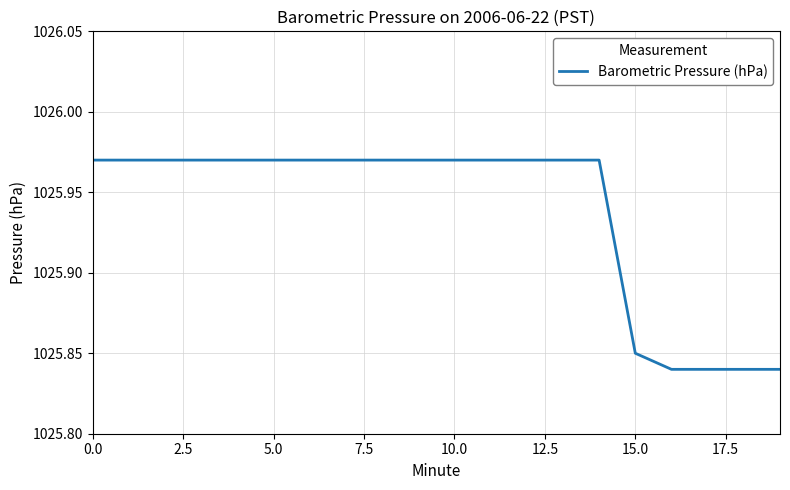

Approximately how many times larger is the value at 5.0 compared to 15.0?

1.0